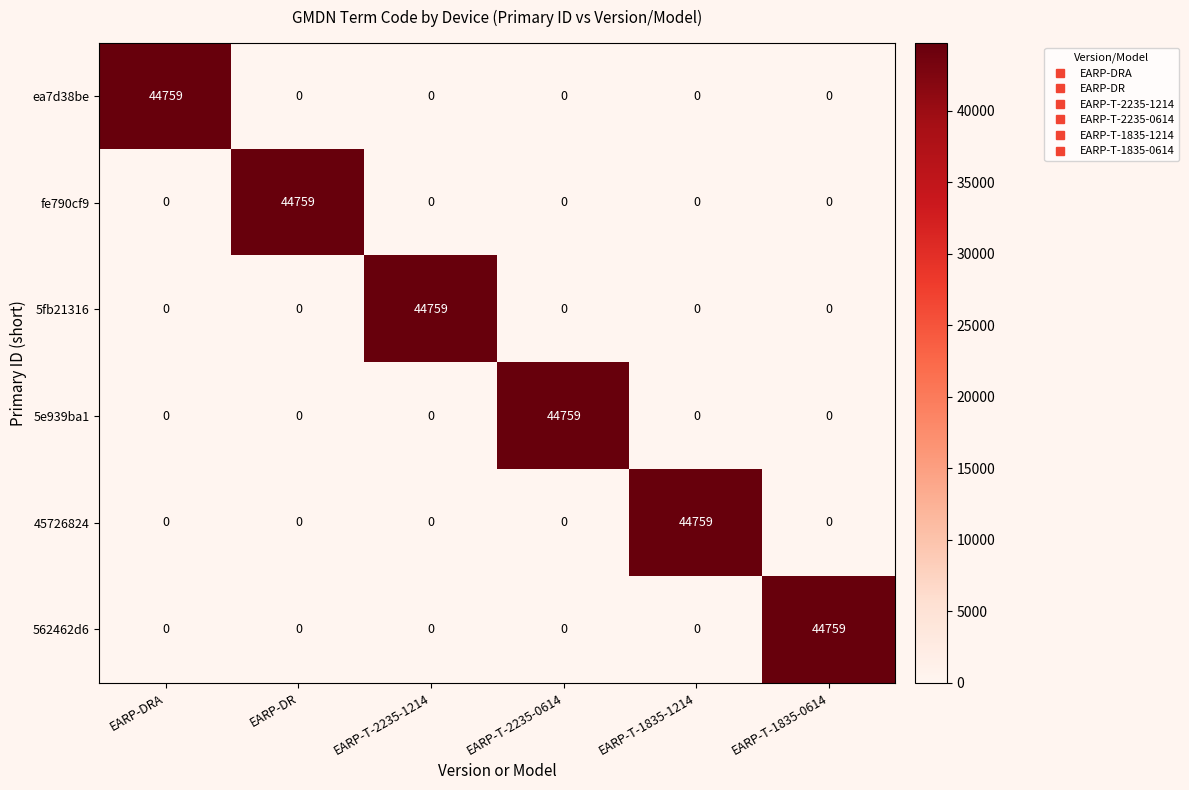

Is it true that ea7d38be equals 0 at EARP-DR?

True